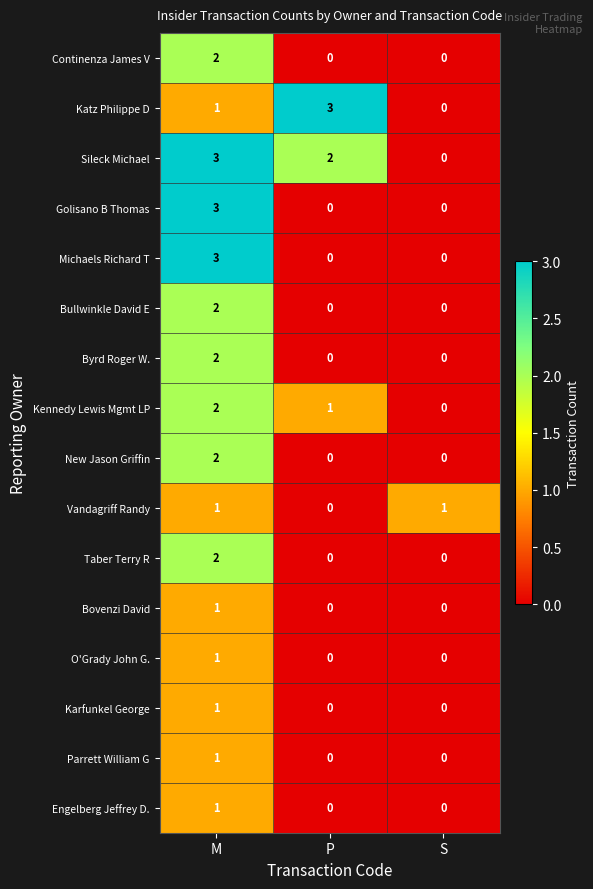

Which series has the largest total across all categories?

Sileck Michael